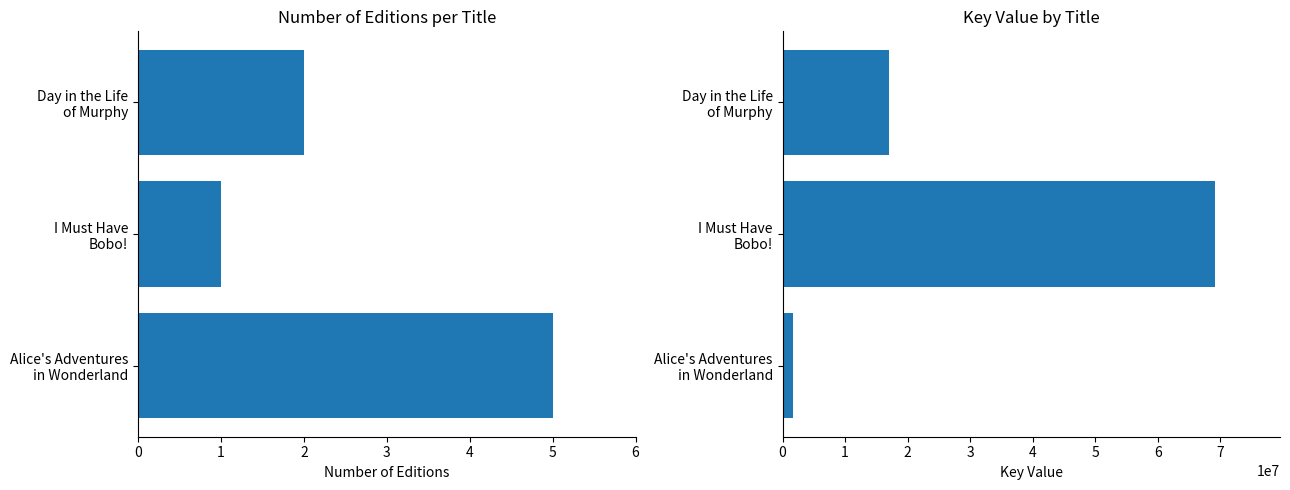

Is it true that Key equals 14989117 at I Must Have Bobo!?

False